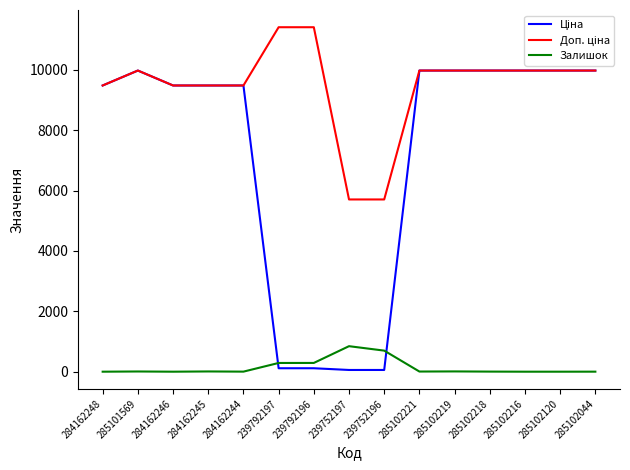

The Залишок series shows 0.0 at 285102216. True or false?

True